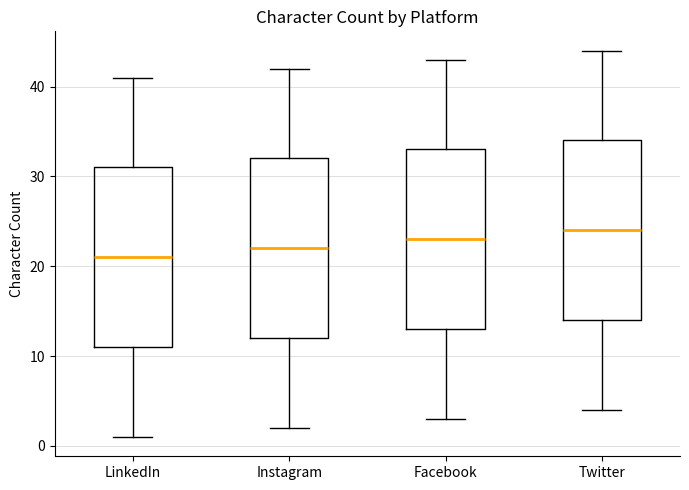

Which box's median line is the highest?

Twitter